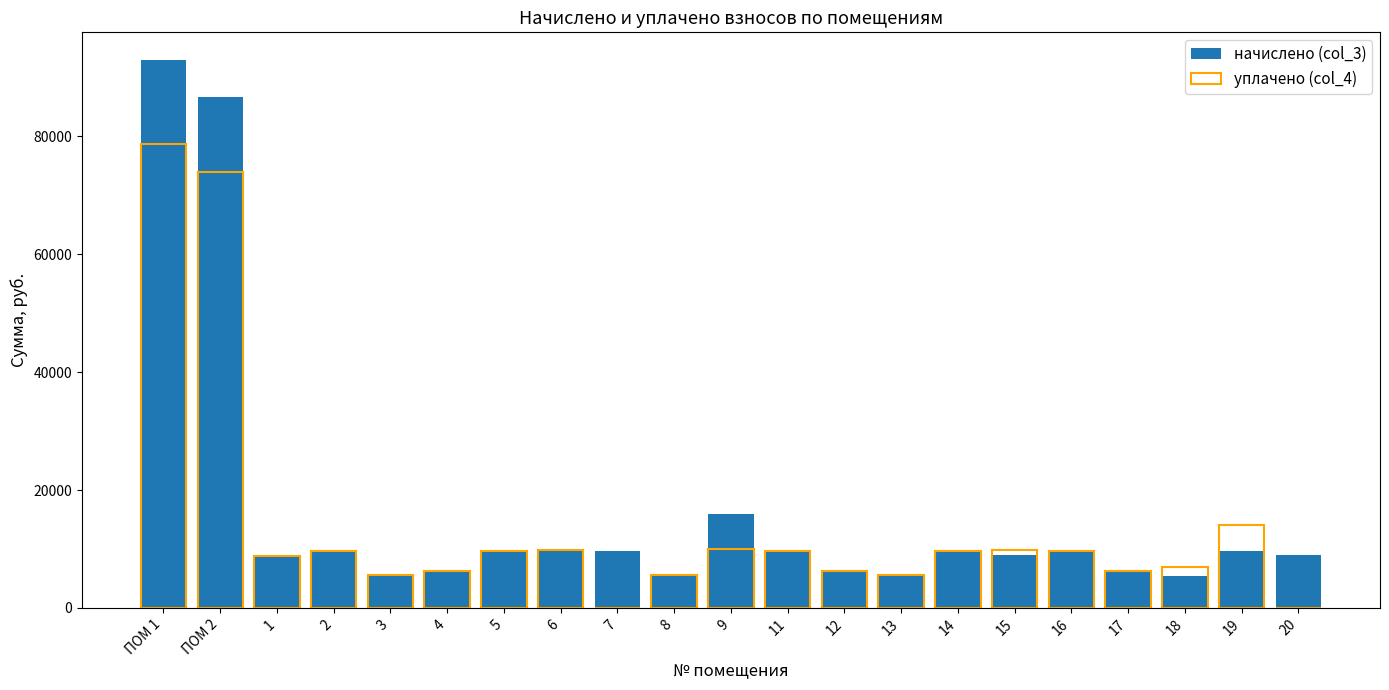

Is it true that начислено (col_3) equals 8992.1 at 20?

True